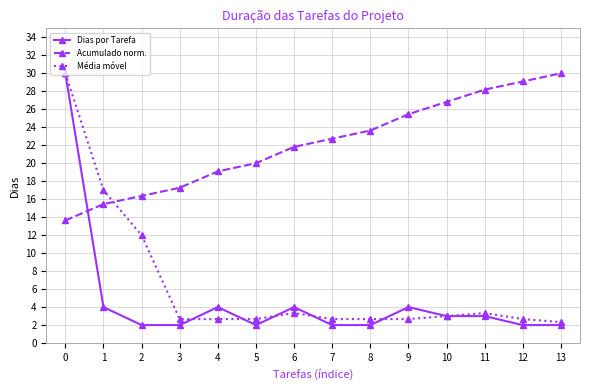

Is it true that Média móvel equals 25.6 at 1?

False